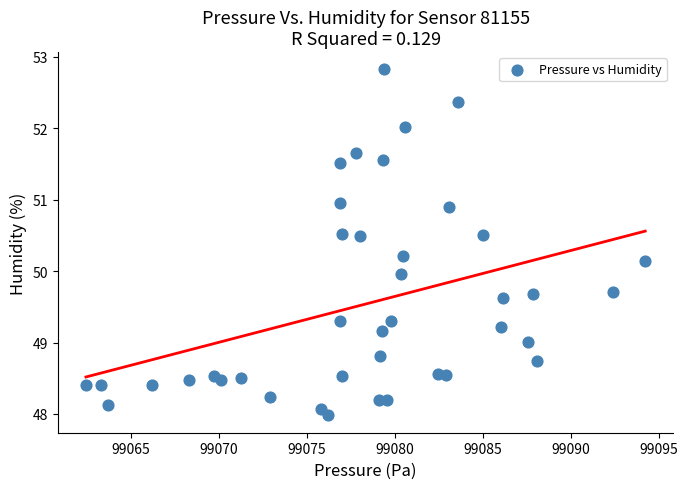

What is the range of X values (max minus min)?

31.8